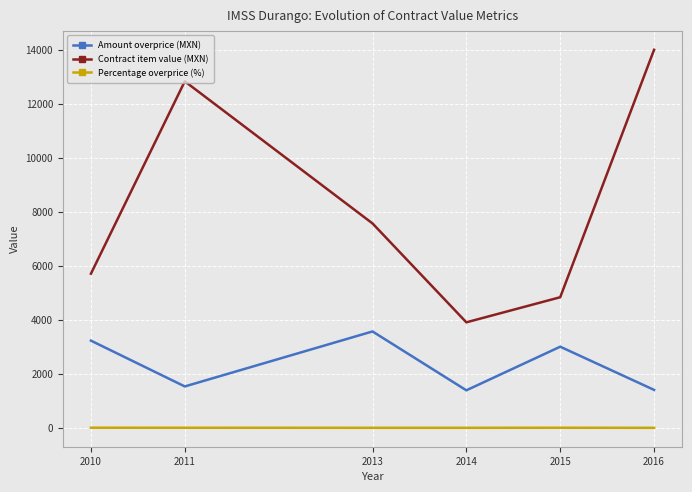

Does the chart have visible grid lines?

Yes